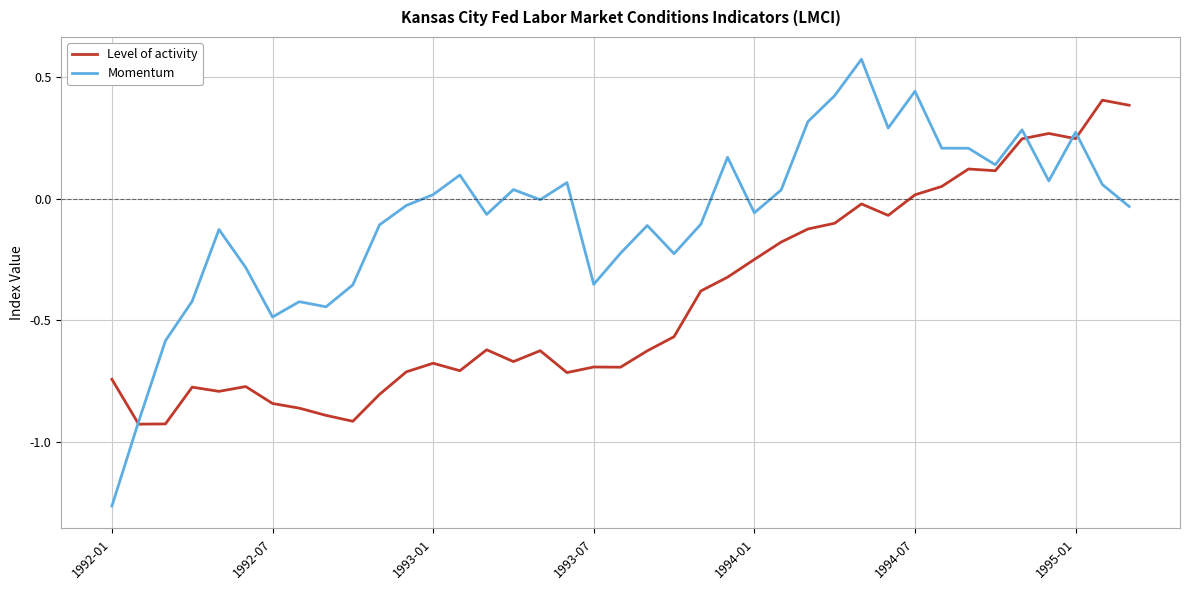

True or false: Level of activity and Momentum cross at least once.

True